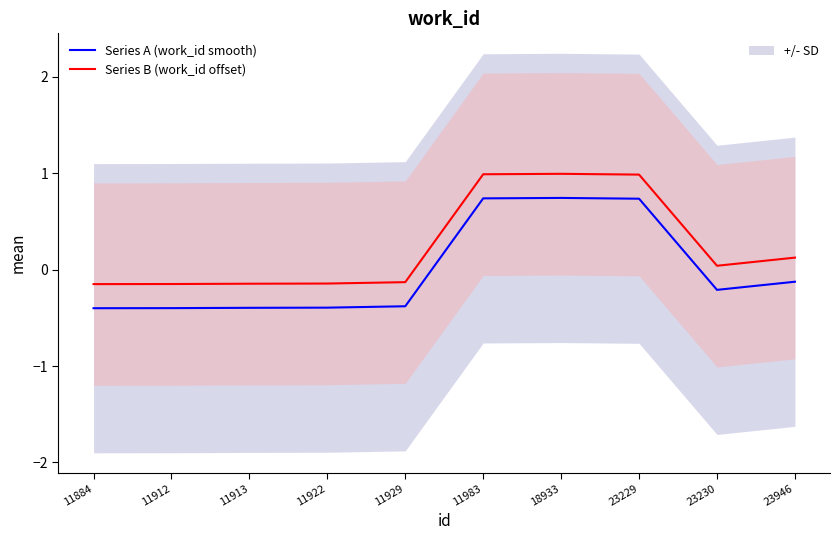

The value of Series A (work_id smooth) at 23230 is -0.2. True or false?

True